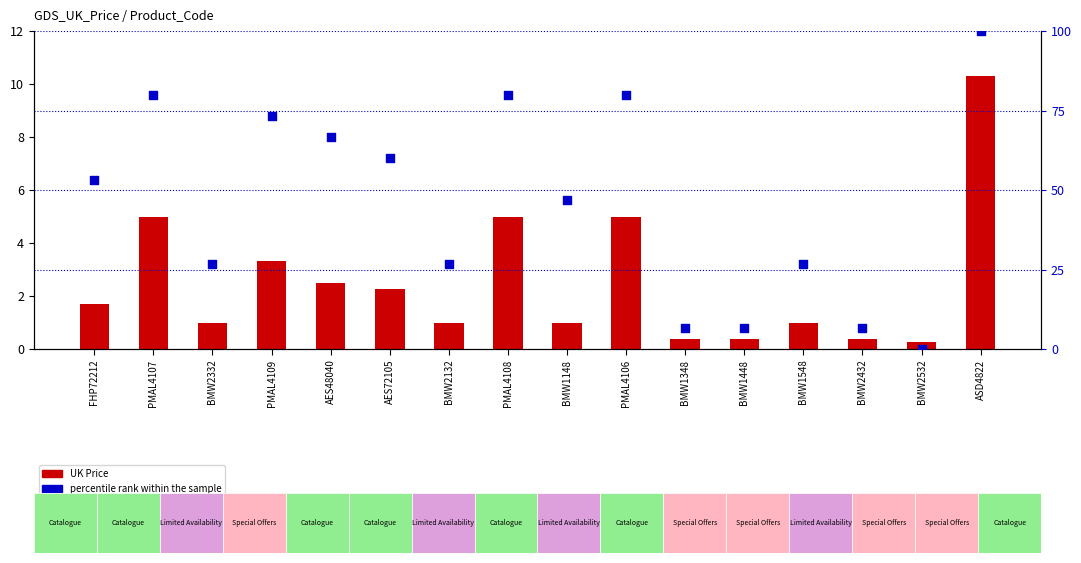

At how many categories does at least one series exceed 29?

9